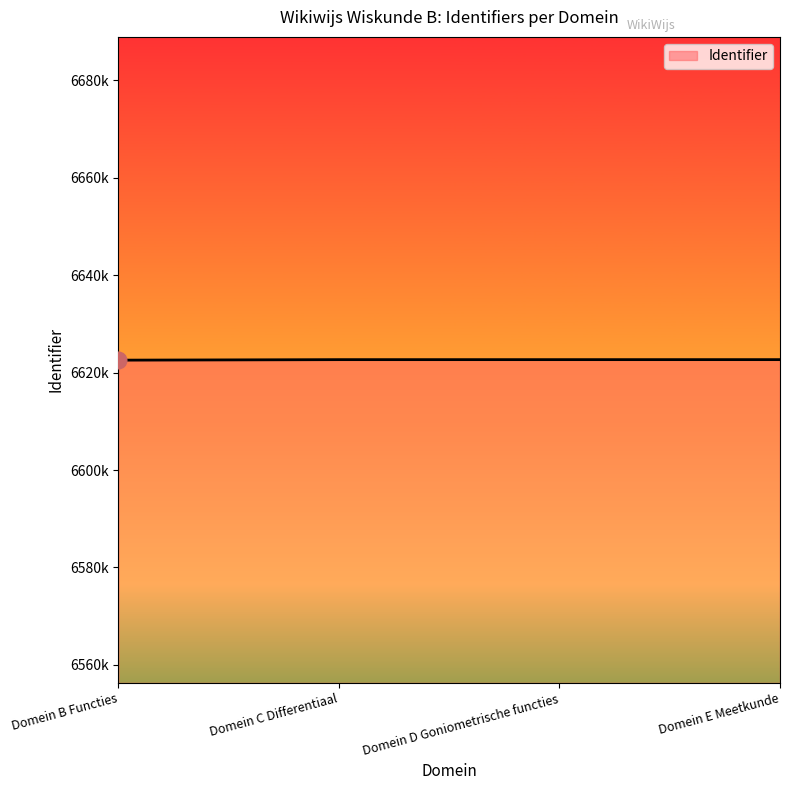

Is this an area chart (filled region under the line)?

Yes